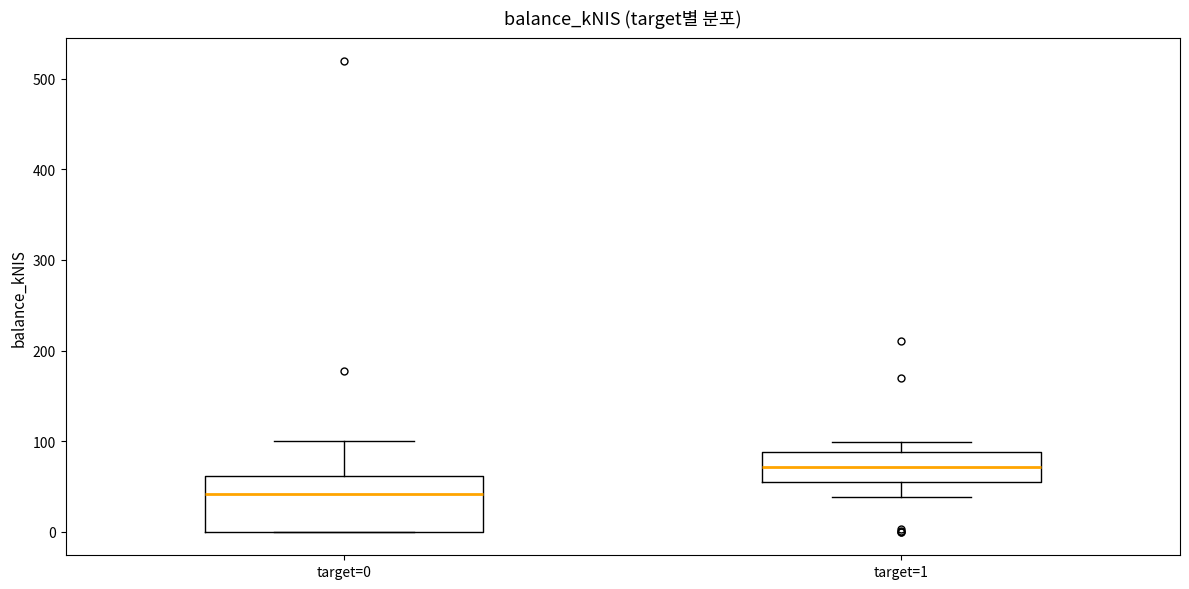

Which box's median line is the lowest?

target=0